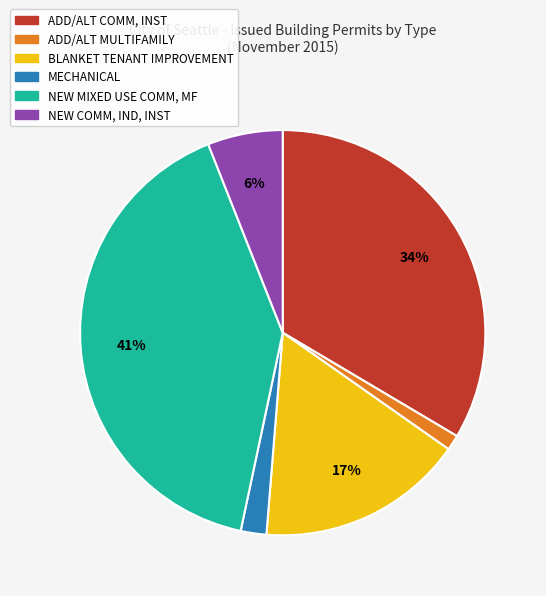

To the nearest percent, what portion does BLANKET TENANT IMPROVEMENT represent?

17%